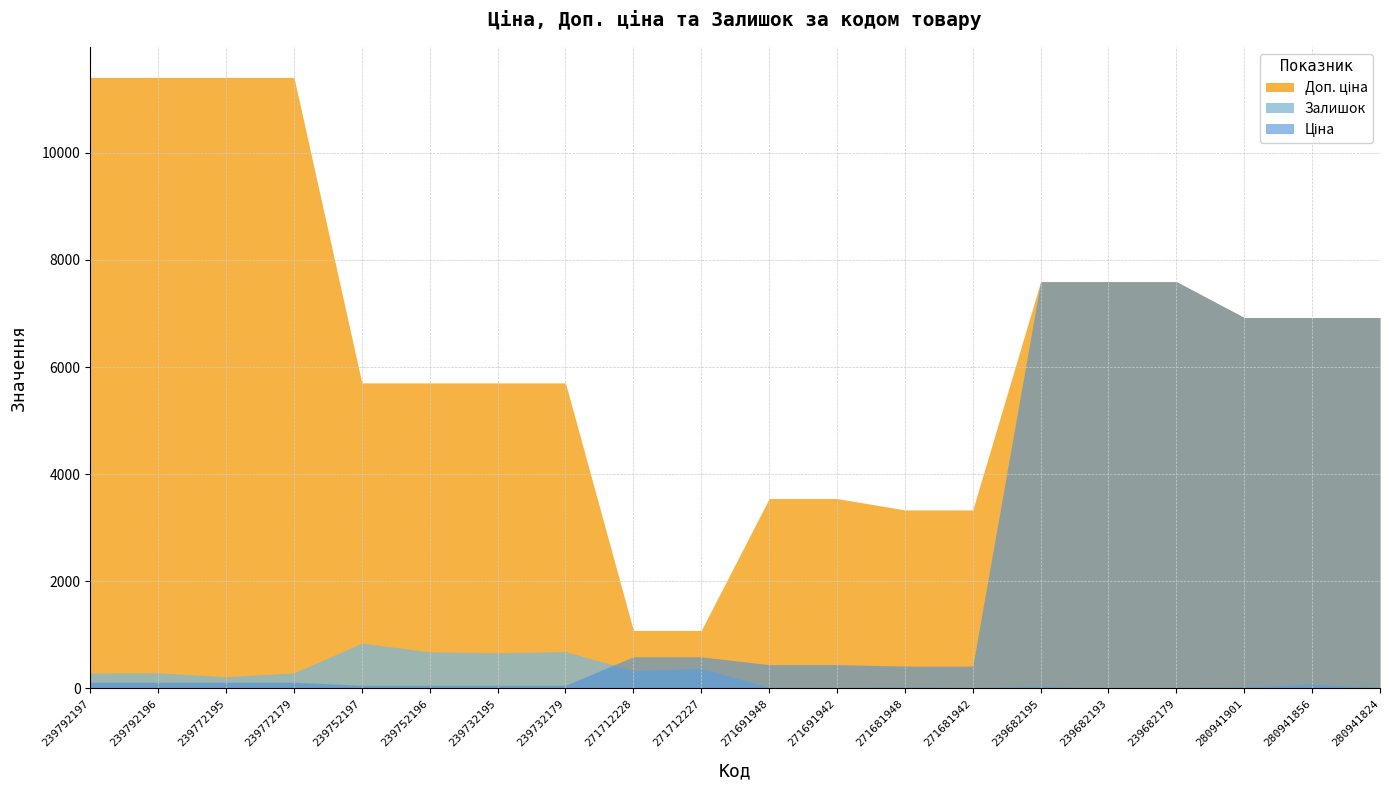

Is it true that Залишок equals 25.6 at 239682195?

False